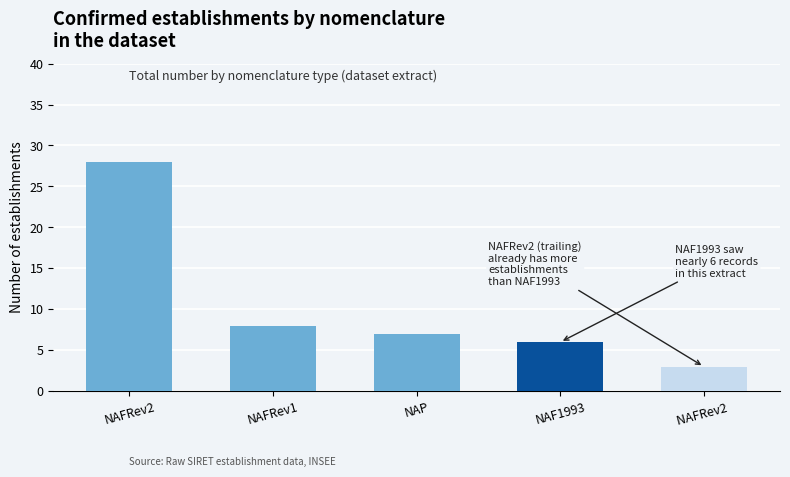

Which category has the highest value across all series?

NAFRev2